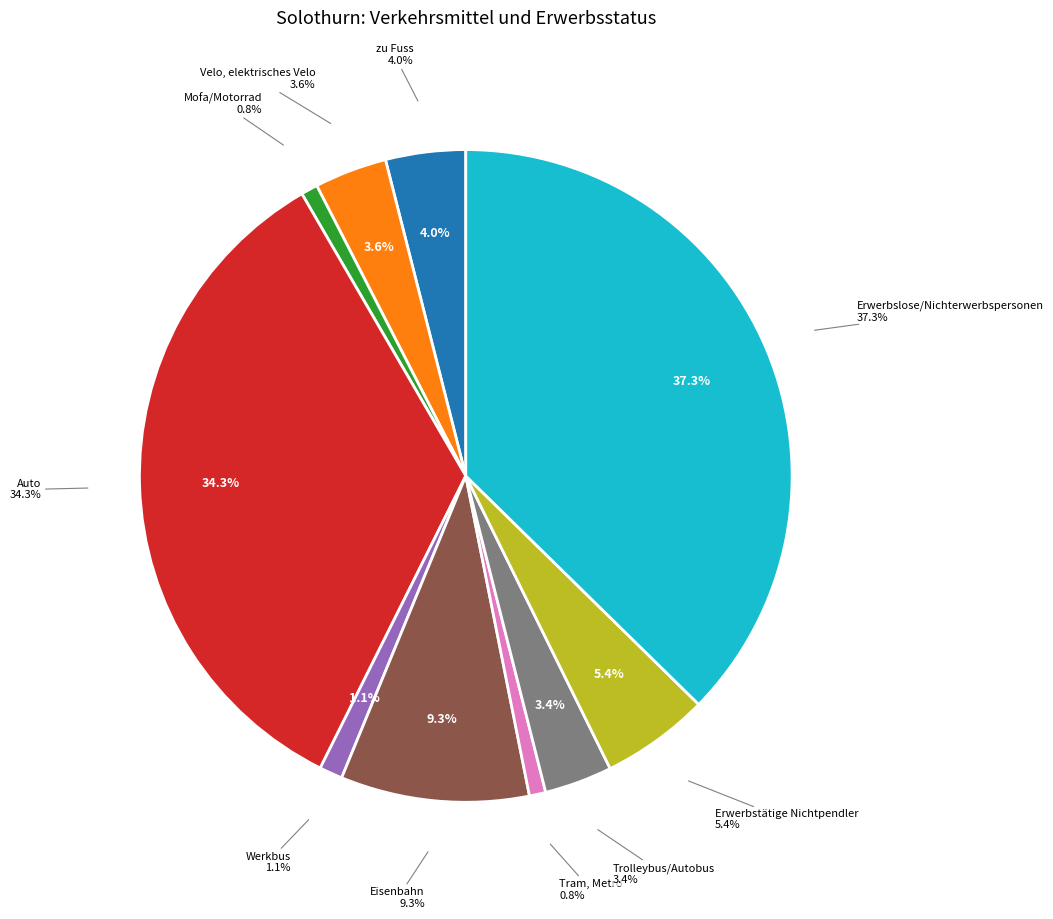

Rank the categories by value from highest to lowest.

Erwerbslose/Nichterwerbspersonen, Auto, Eisenbahn, Erwerbstätige Nichtpendler, zu Fuss, Velo, elektrisches Velo, Trolleybus/Autobus, Werkbus, Mofa/Motorrad, Tram, Metro